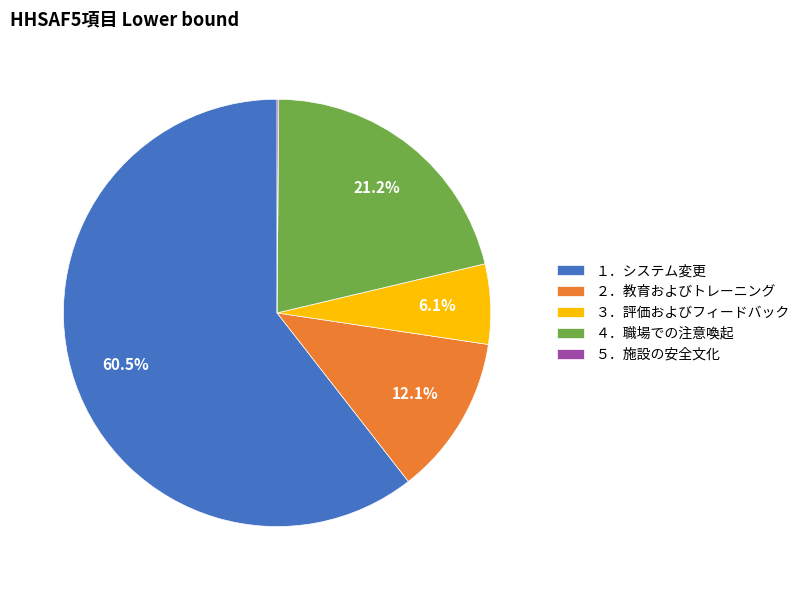

Combined, do ２．教育およびトレーニング and １．システム変更 account for over 50%?

Yes